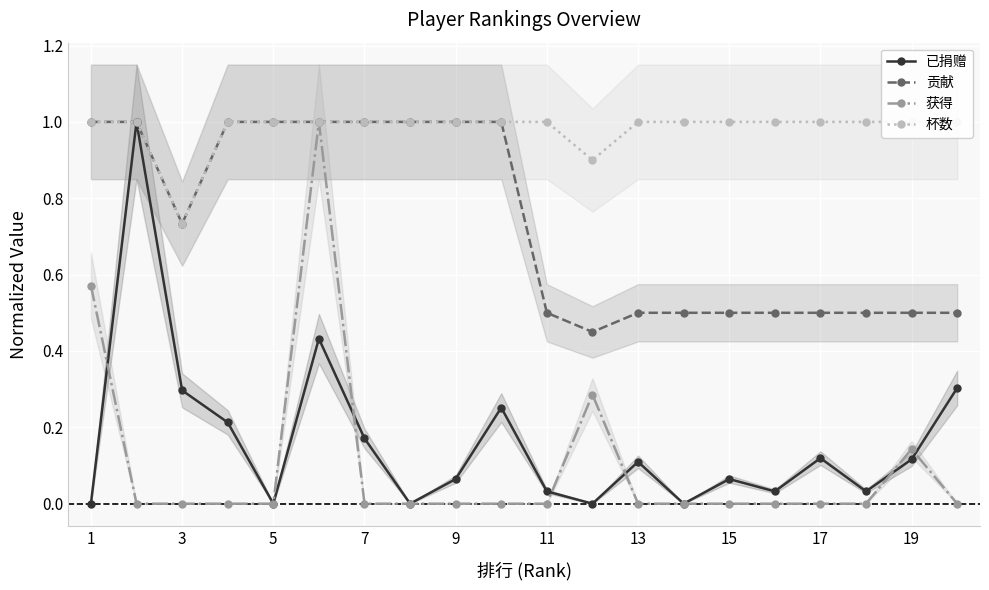

The value of 贡献 at 13 is 0.5. True or false?

True